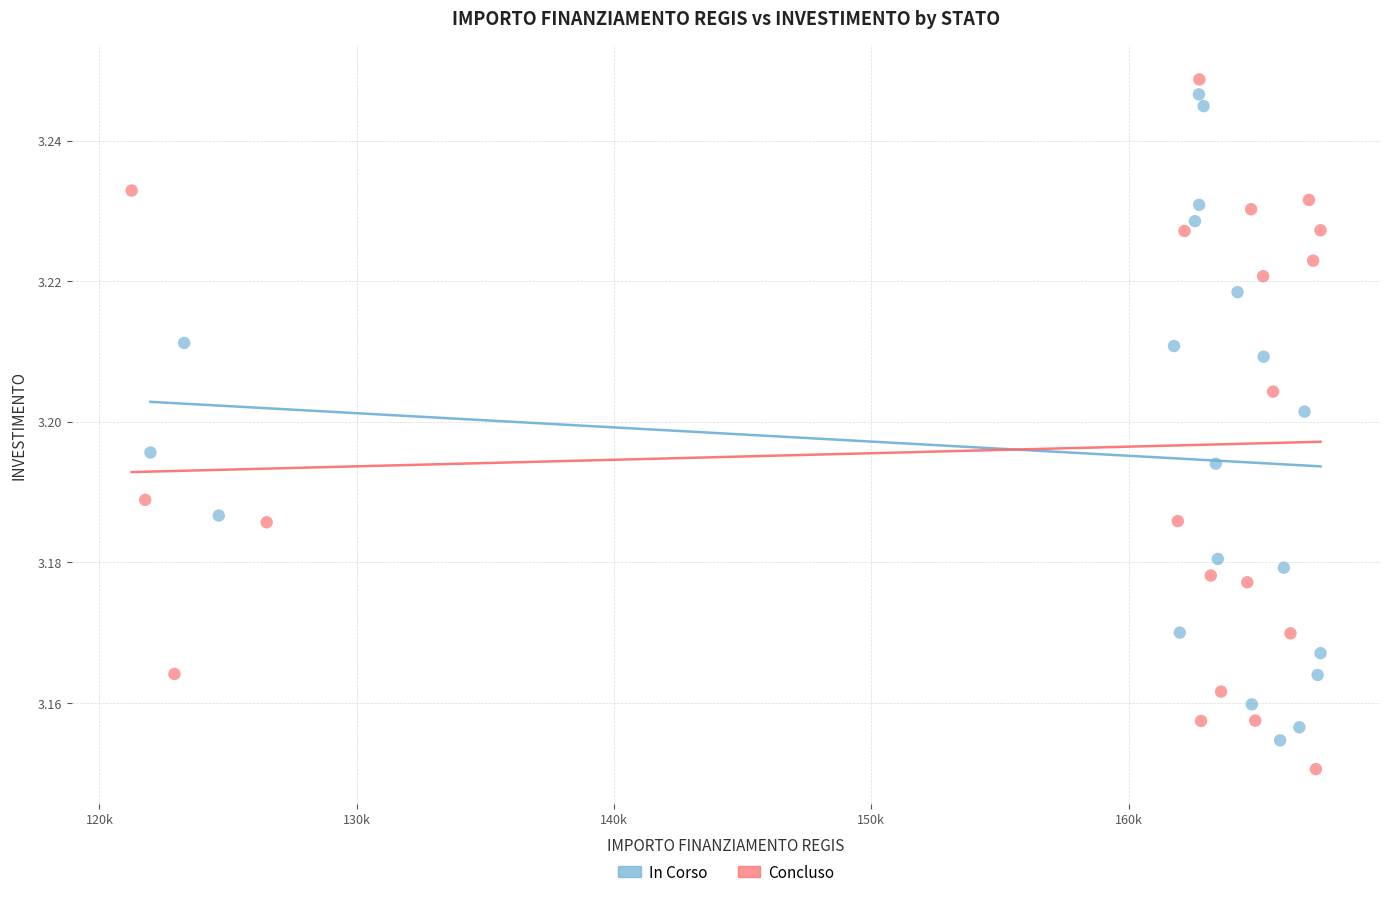

What are all the series names shown in the legend?

In Corso, Concluso